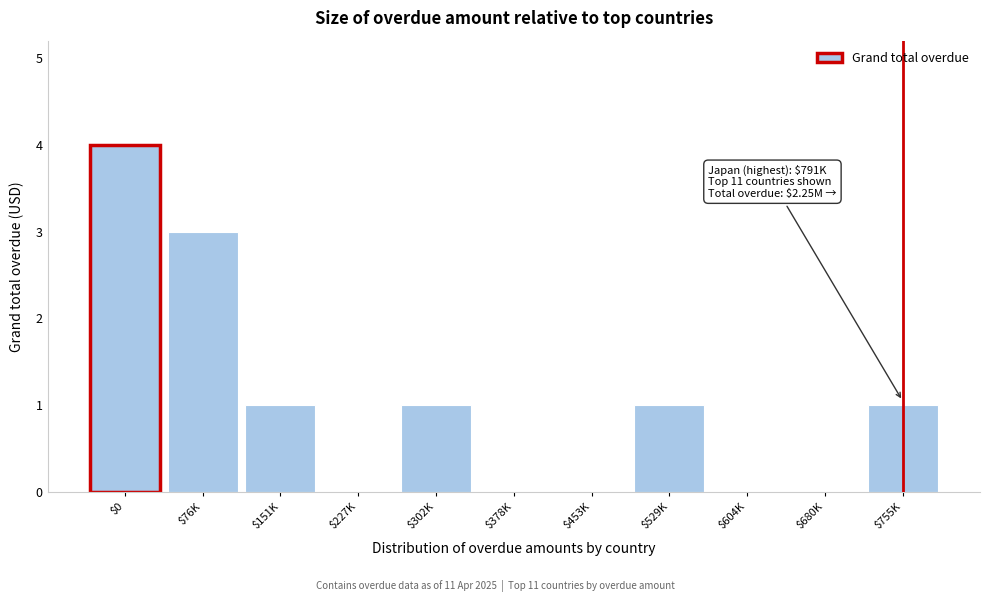

What is the sum of all values?

11